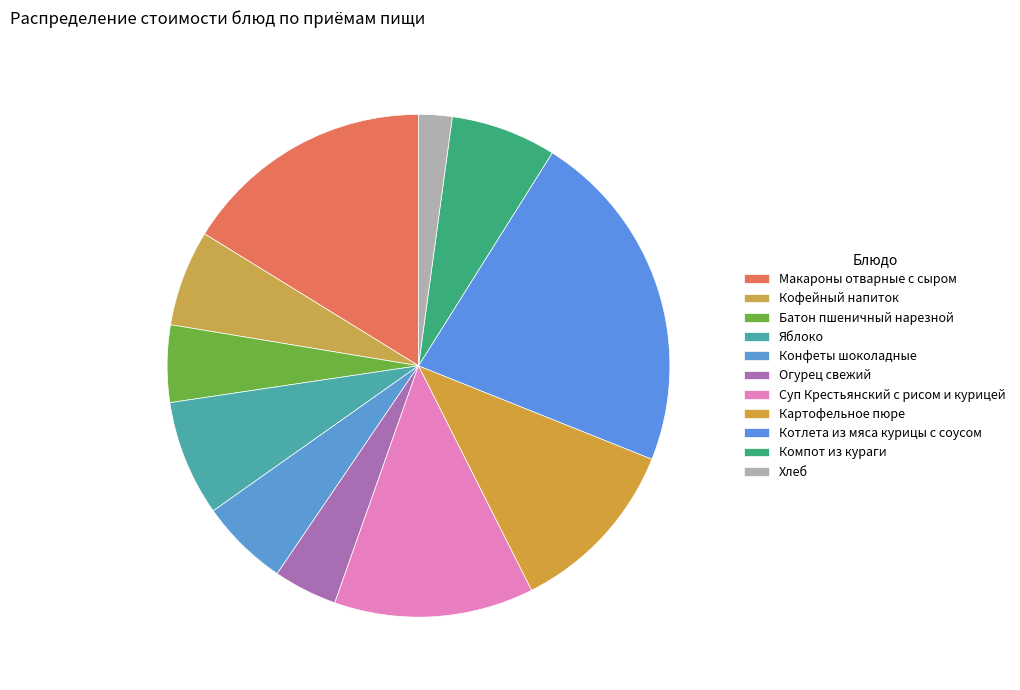

Is there any slice that represents more than half of the pie?

No